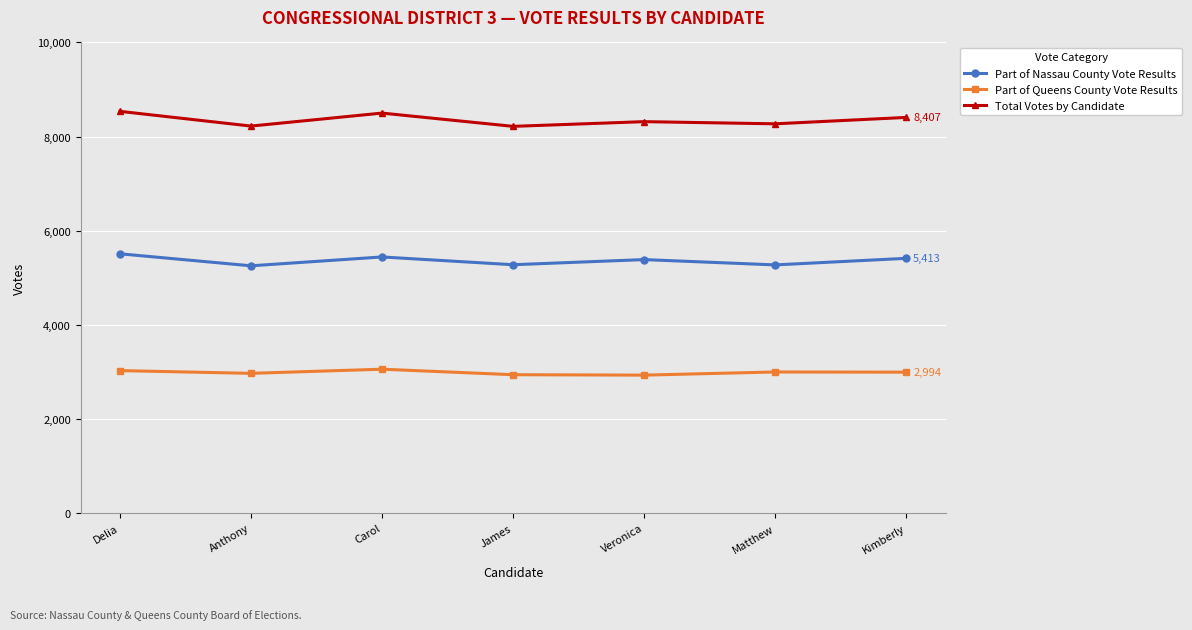

True or false: Total Votes by Candidate has a value of 8217 at James.

True